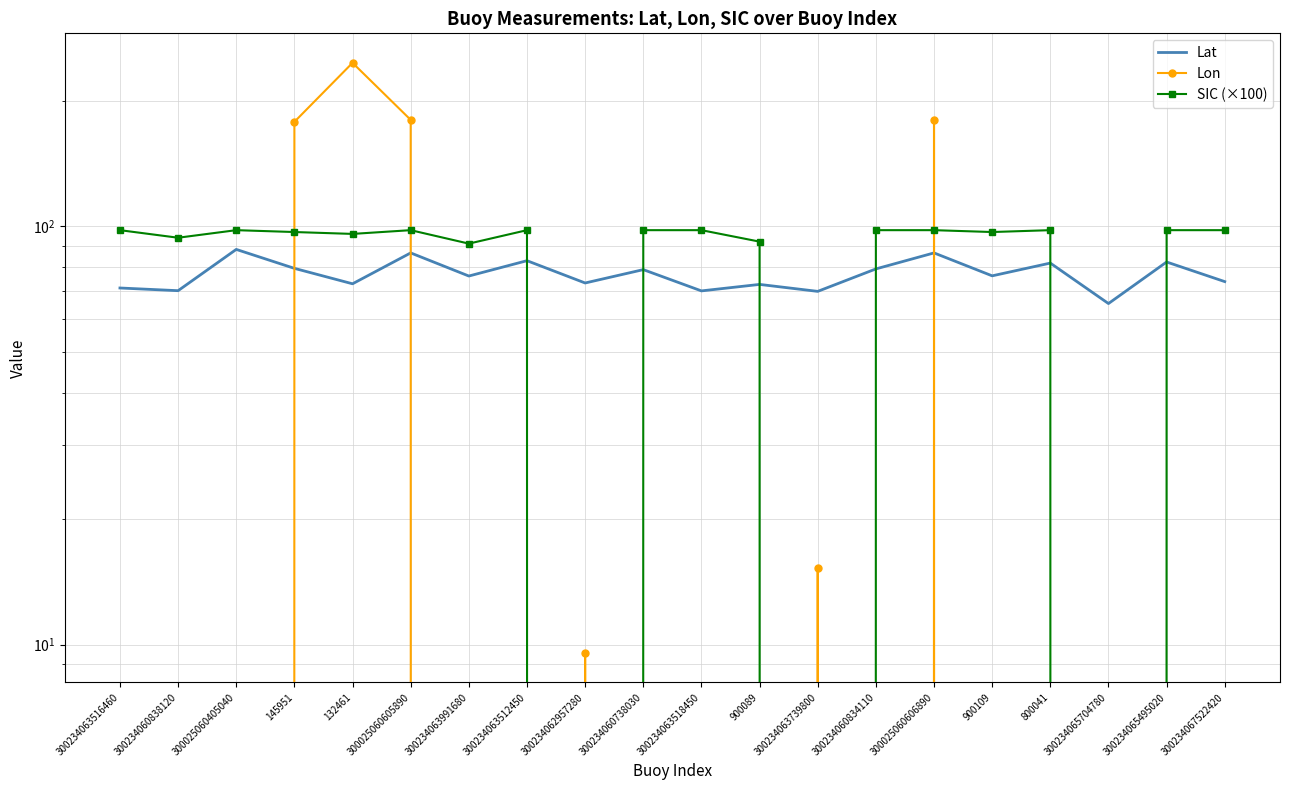

Rank the categories by SIC (×100) value from lowest to highest.

300234062957280, 300234063739800, 300234065704780, 300234063991680, 900089, 300234060838120, 132461, 145951, 900109, 300234063516460, 300025060405040, 300025060605890, 300234063512450, 300234060738030, 300234063518450, 300234060834110, 300025060606890, 800041, 300234065495020, 300234067522420